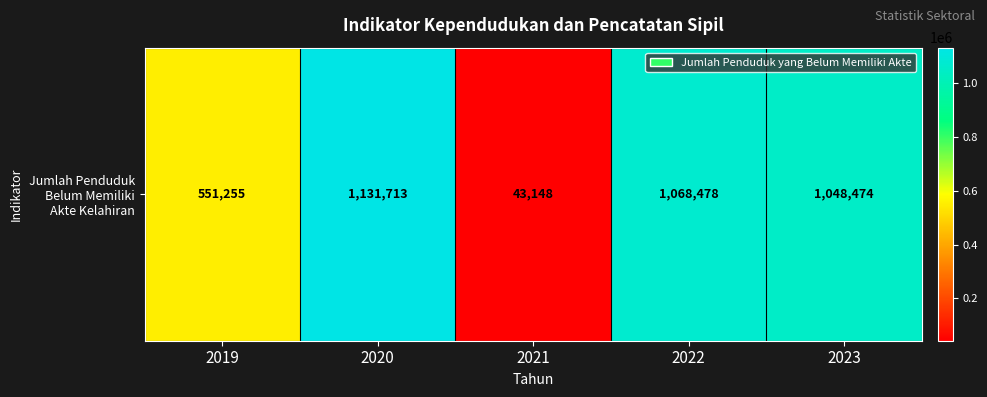

What is the ratio of the value at 2019 to the value at 2020?

0.5